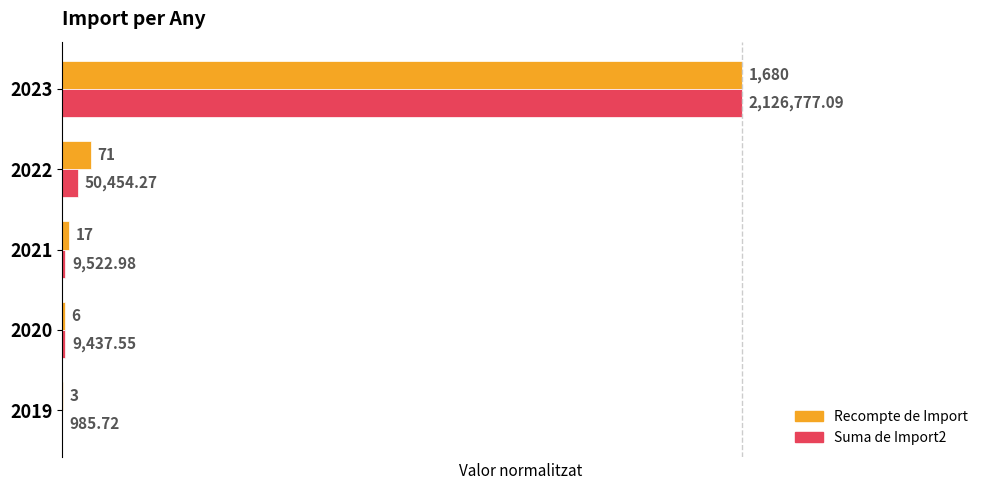

Reading left to right, list all the values displayed in this chart.

Recompte de Import: 0.0	0.0	0.0	0.0	1.0
Suma de Import2: 0.0	0.0	0.0	0.0	1.0